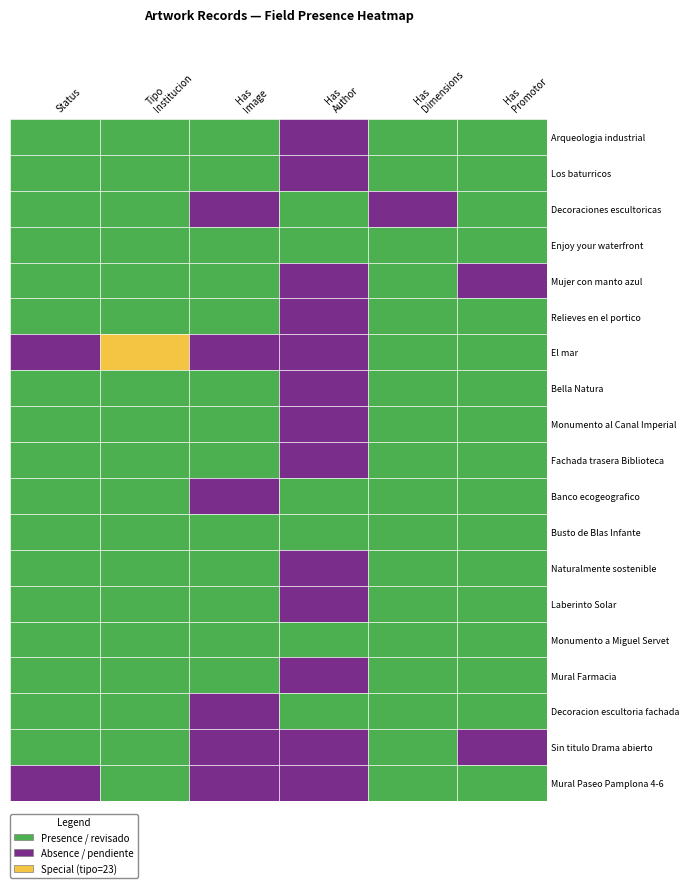

What is the sum of all values?

41